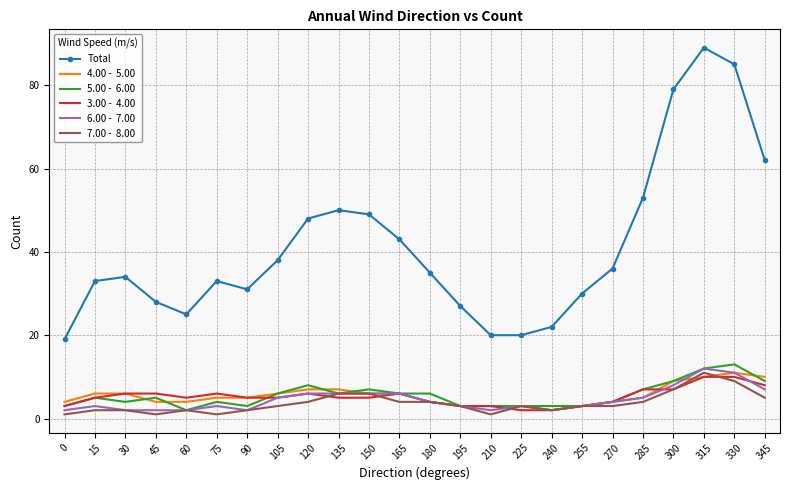

What is the total value across all series at 195?

42